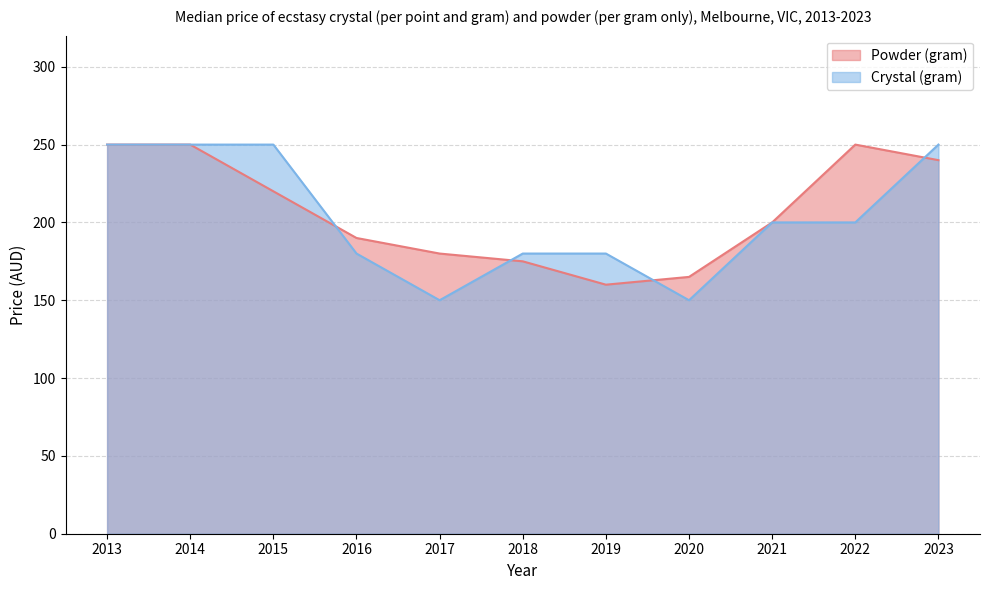

At how many categories does at least one series exceed 196?

6